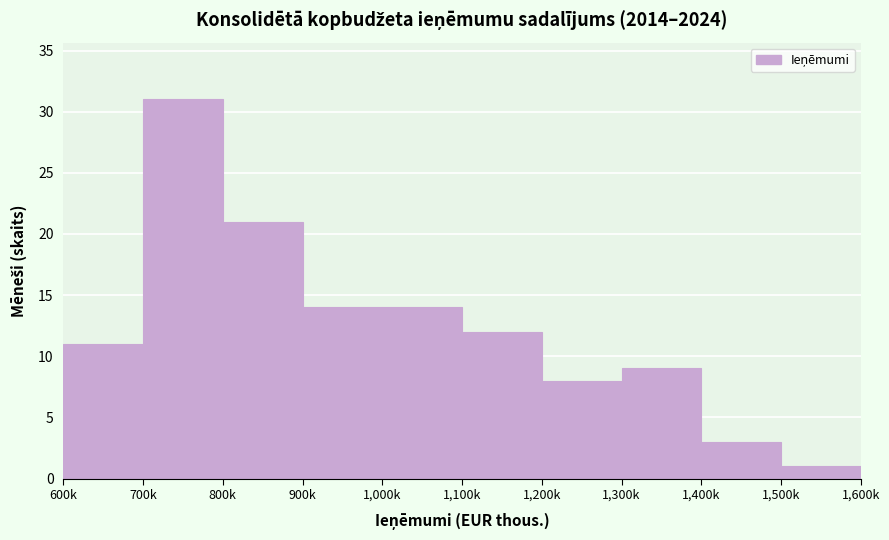

Reading right to left, what are all the values shown in this chart?

1,500k=1	1,400k=3	1,300k=9	1,200k=8	1,100k=12	1,000k=14	900k=14	800k=21	700k=31	600k=11